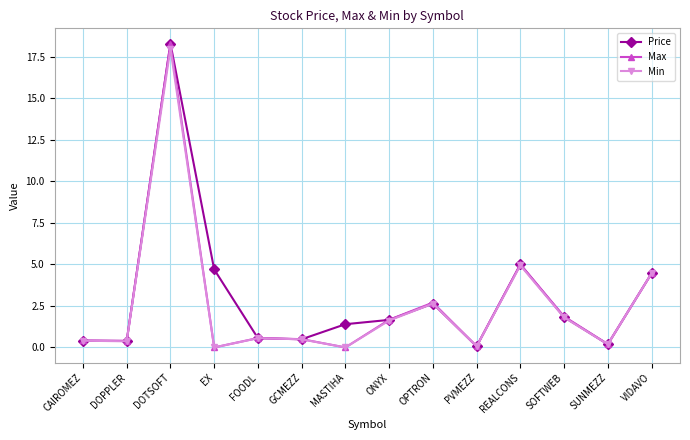

Where is Price nearest to the value 9?

REALCONS